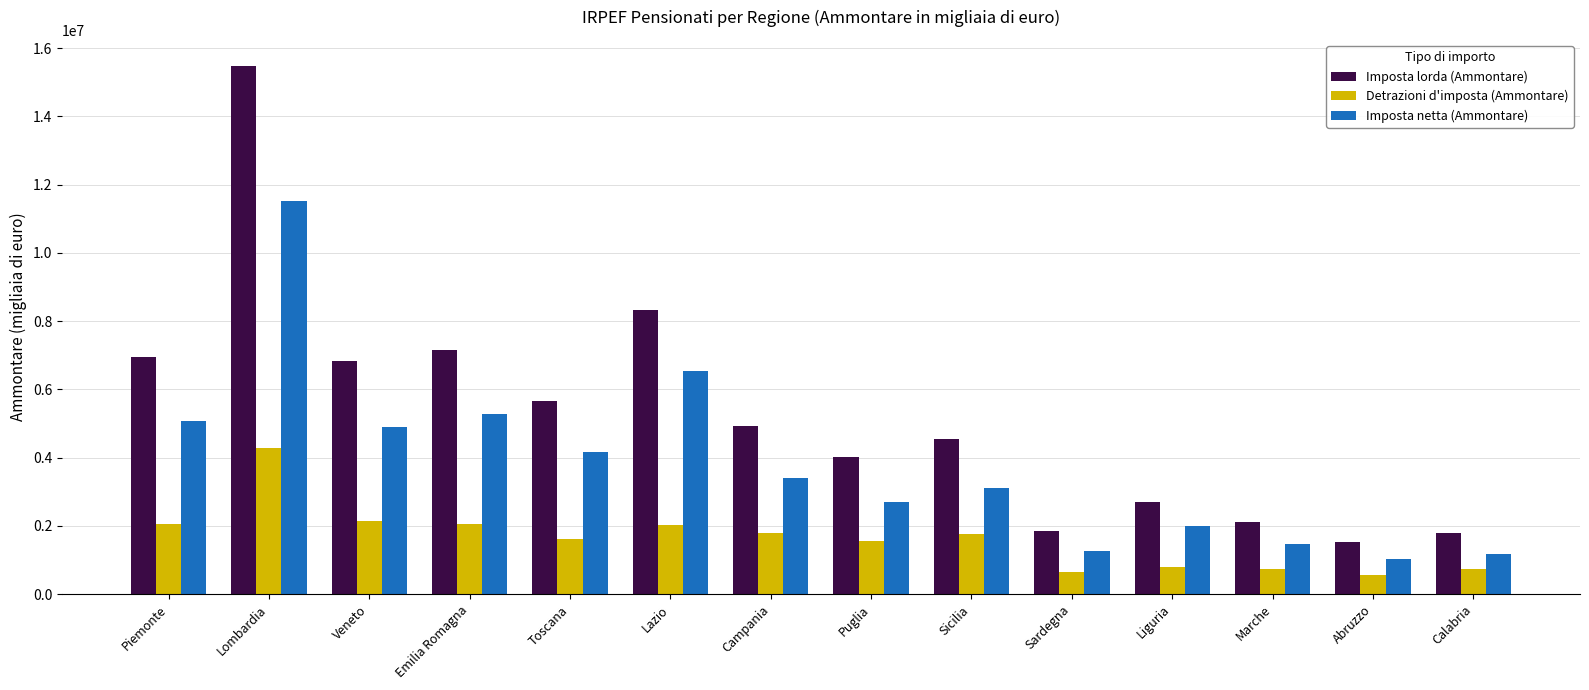

At which category is the sum across all series the highest?

Lombardia